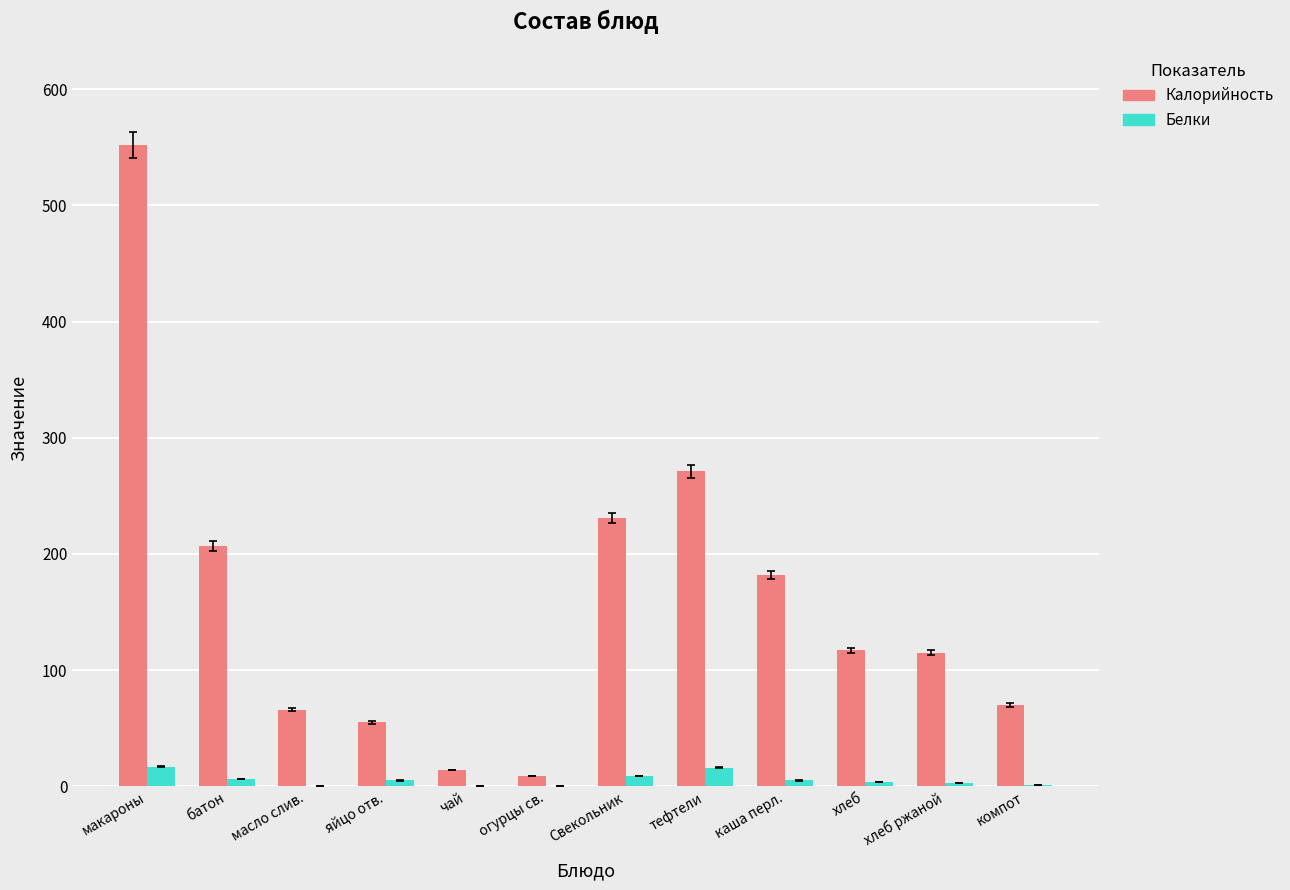

The Калорийность series shows 471 at тефтели. True or false?

False